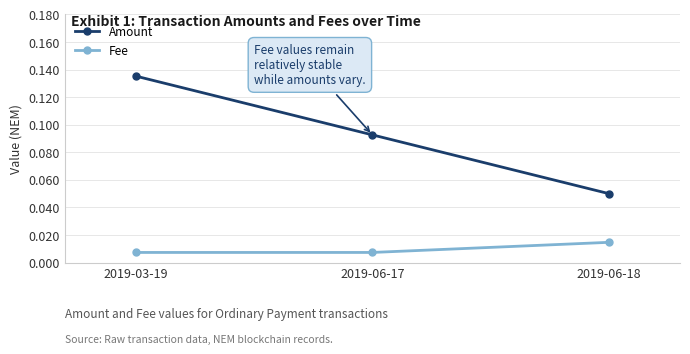

What position from the left is 2019-06-17?

2